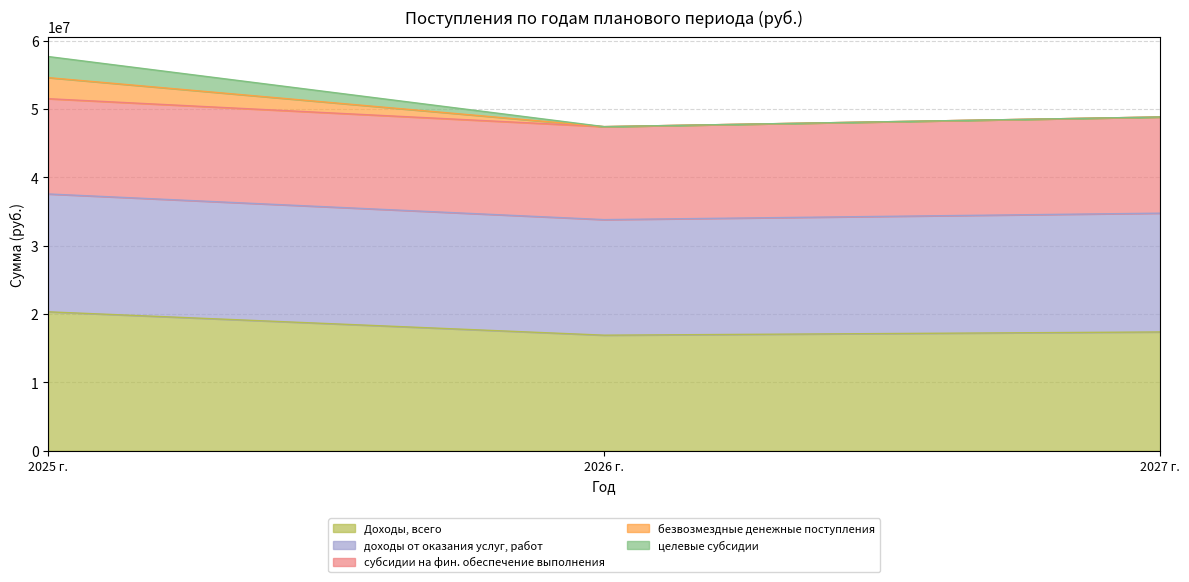

Does the chart display data point markers on the line(s)?

No